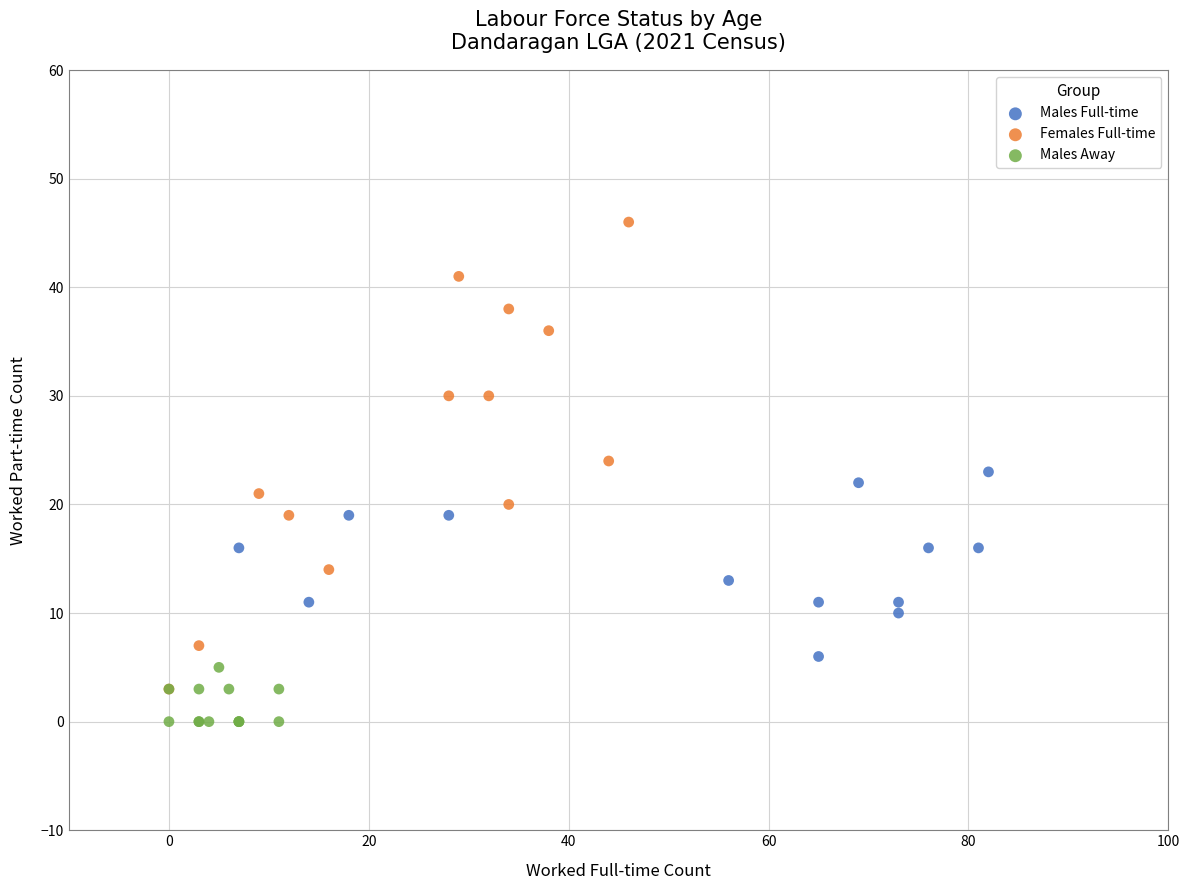

Which series reaches the minimum Y coordinate?

Males Away